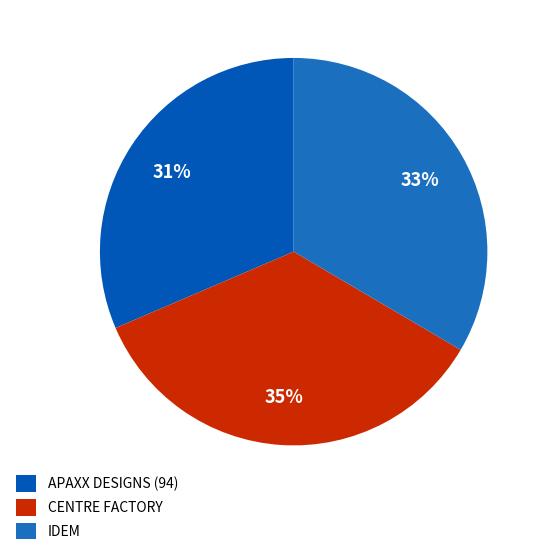

What percentage is the IDEM slice, to the nearest percent?

33%